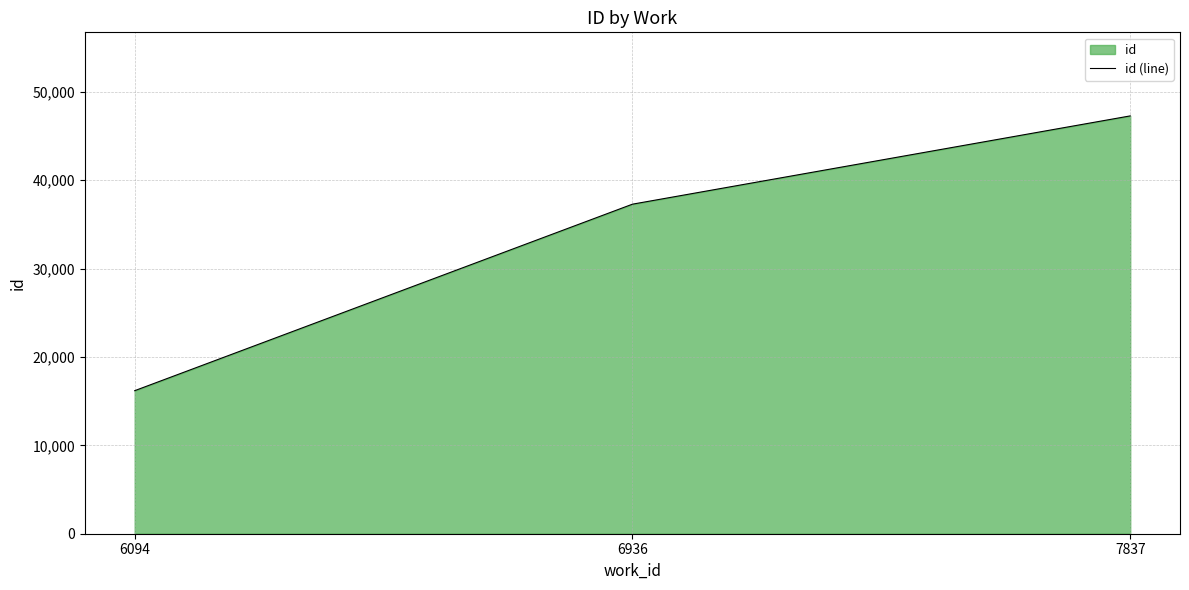

What is the sum of all values?

100725